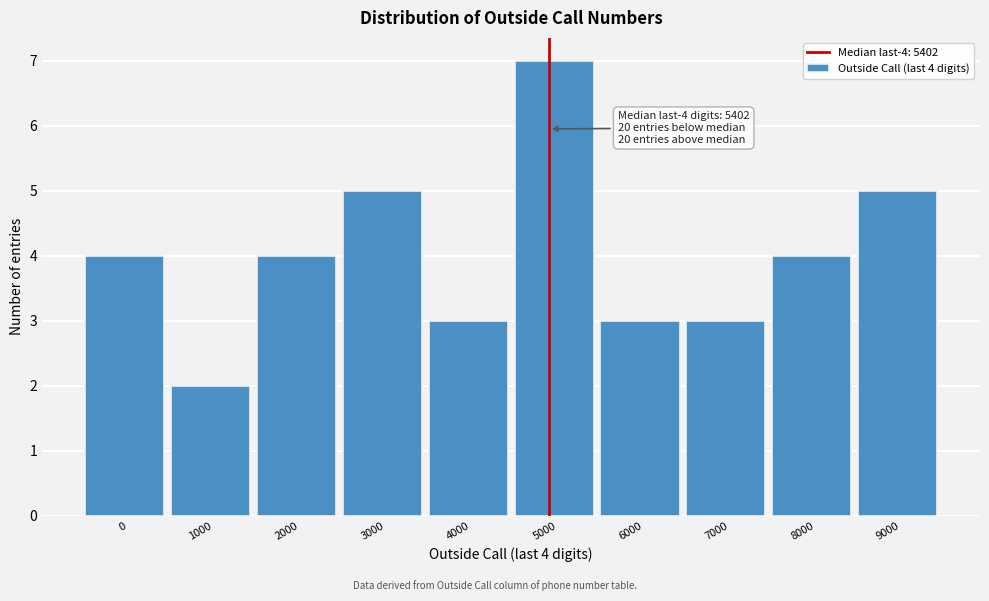

Reading left to right, list all the values displayed in this chart.

4	2	4	5	3	7	3	3	4	5